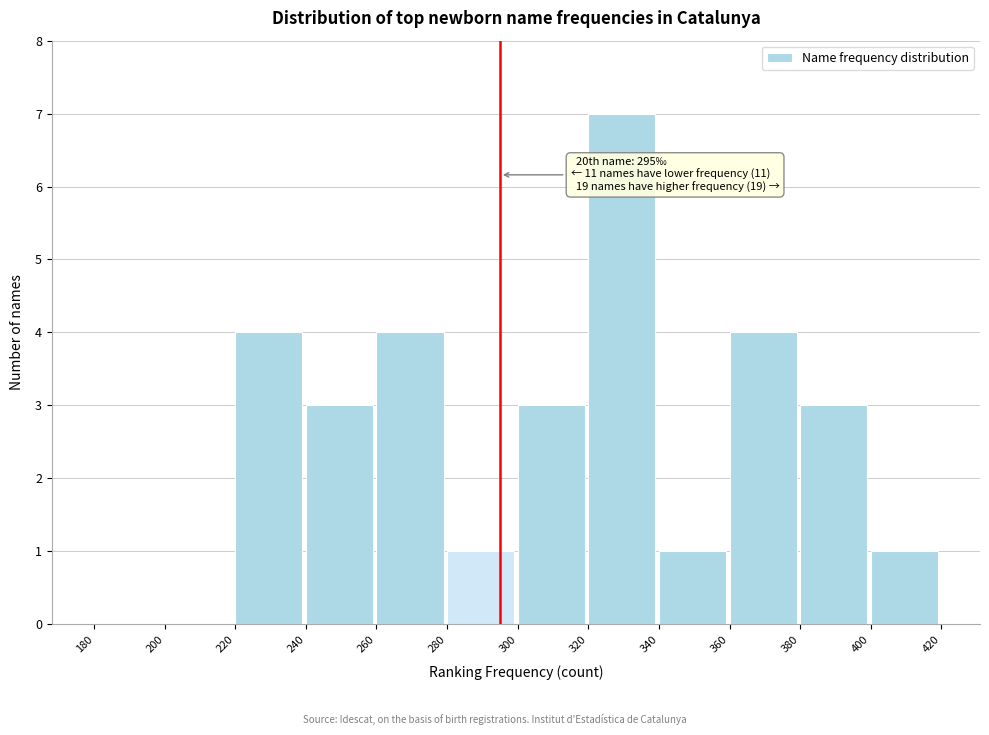

Which range on the x-axis has the tallest bar?

320 to 340